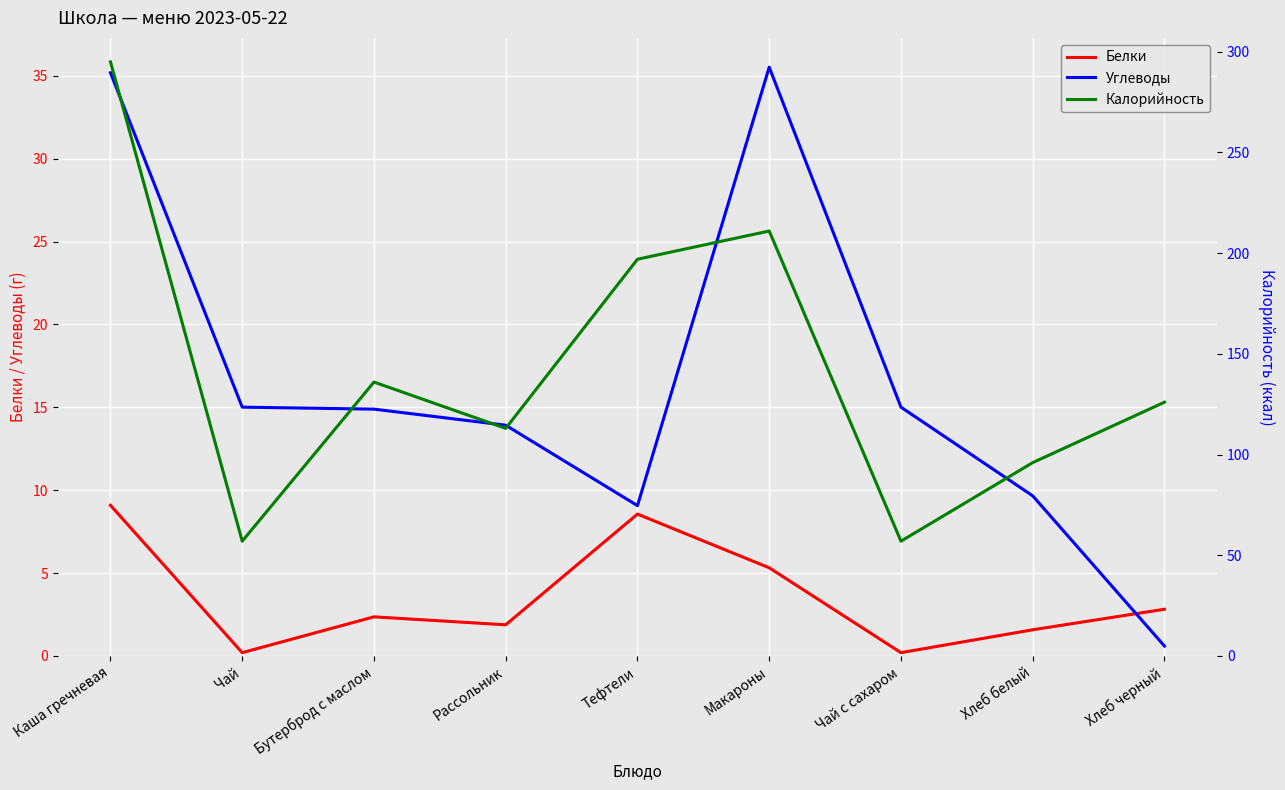

What is the difference between the second highest and second lowest values in the Калорийность series?

154.0